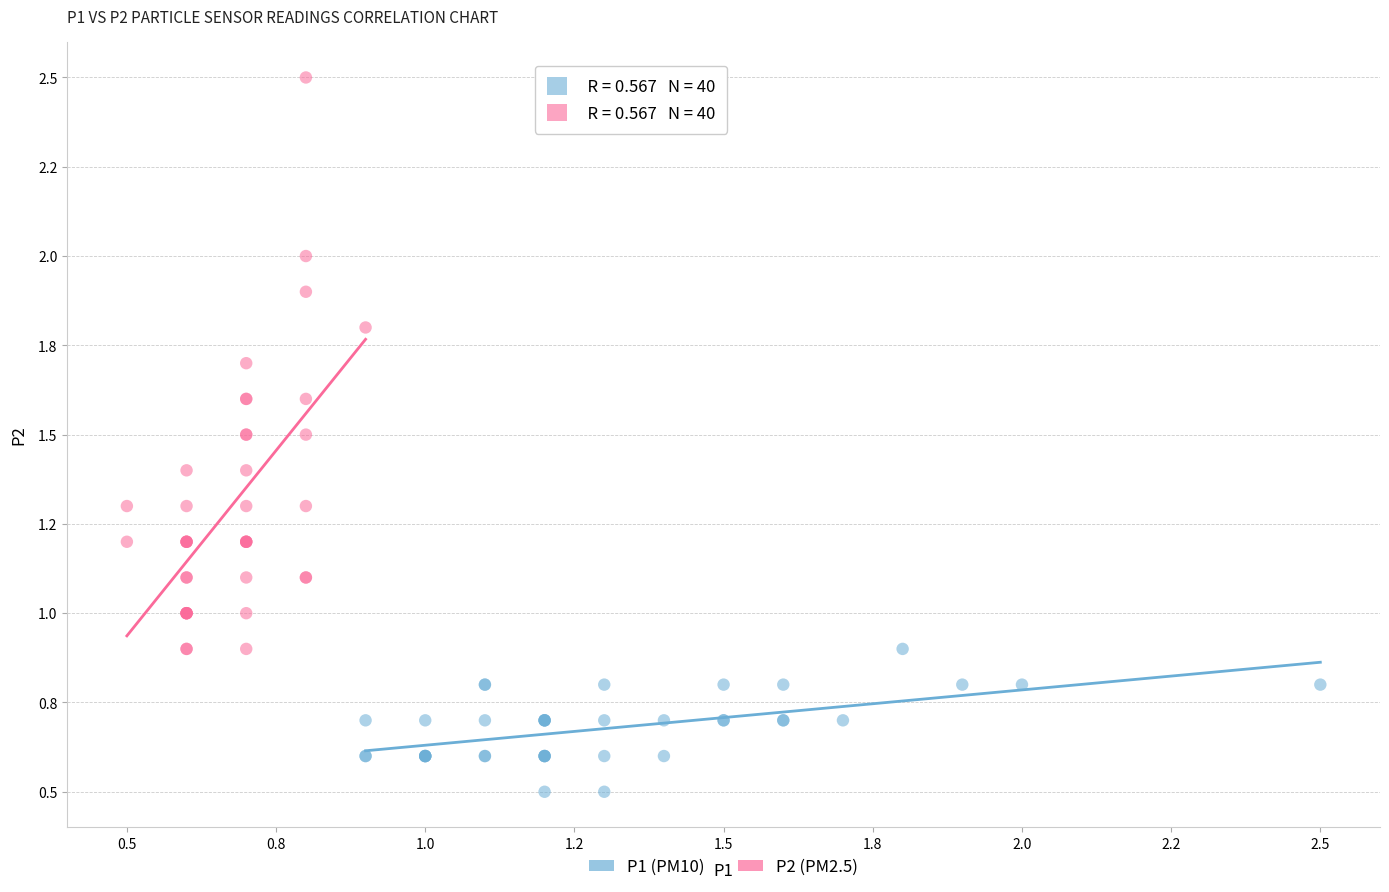

What are all the series names shown in the legend?

P1 (PM10), P2 (PM2.5)